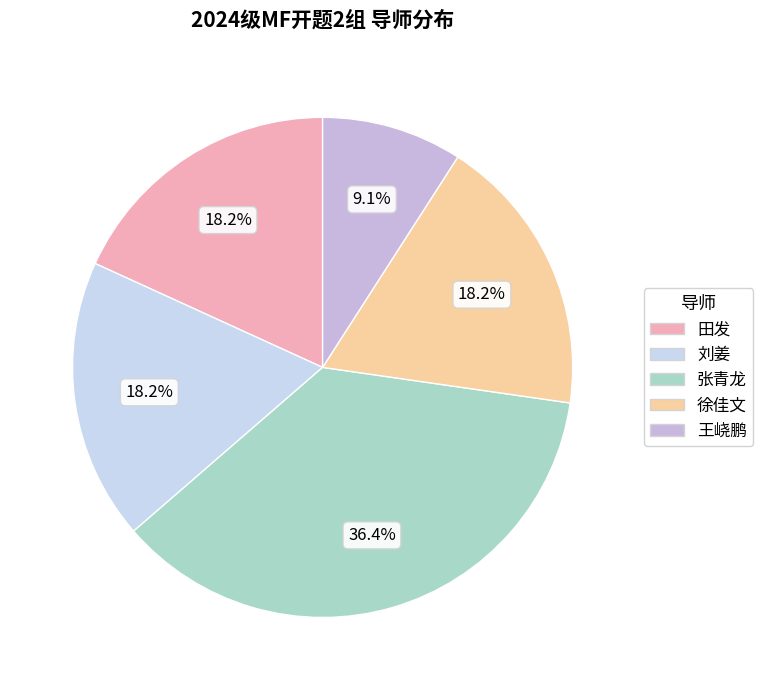

The 刘姜 slice represents 18% of the pie. True or false?

True